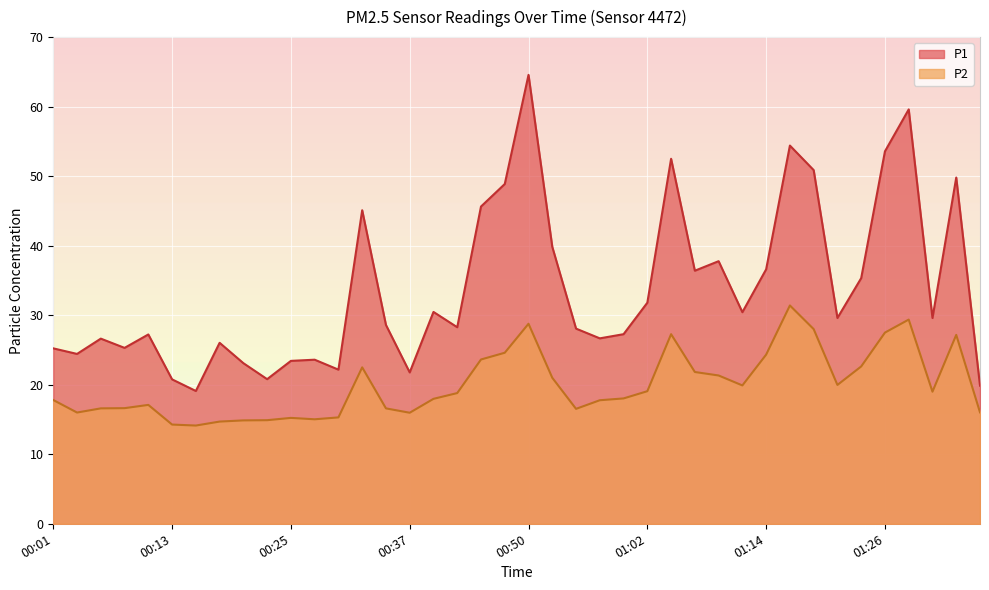

What is the sum of the P1 values at 01:19 and 00:59?

78.1